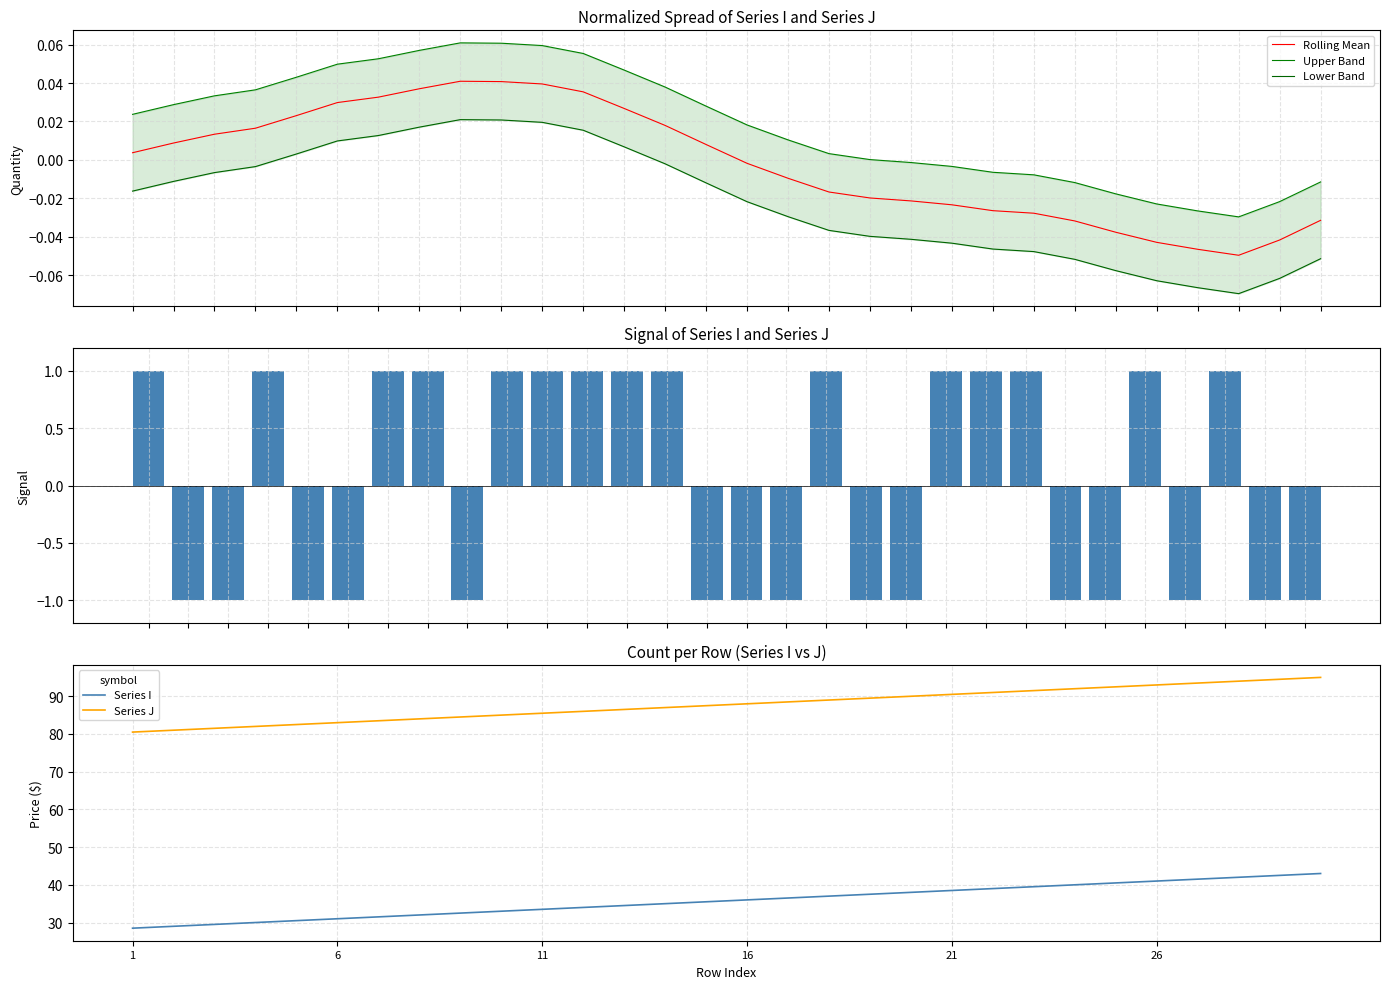

How many series are shown in this chart?

6